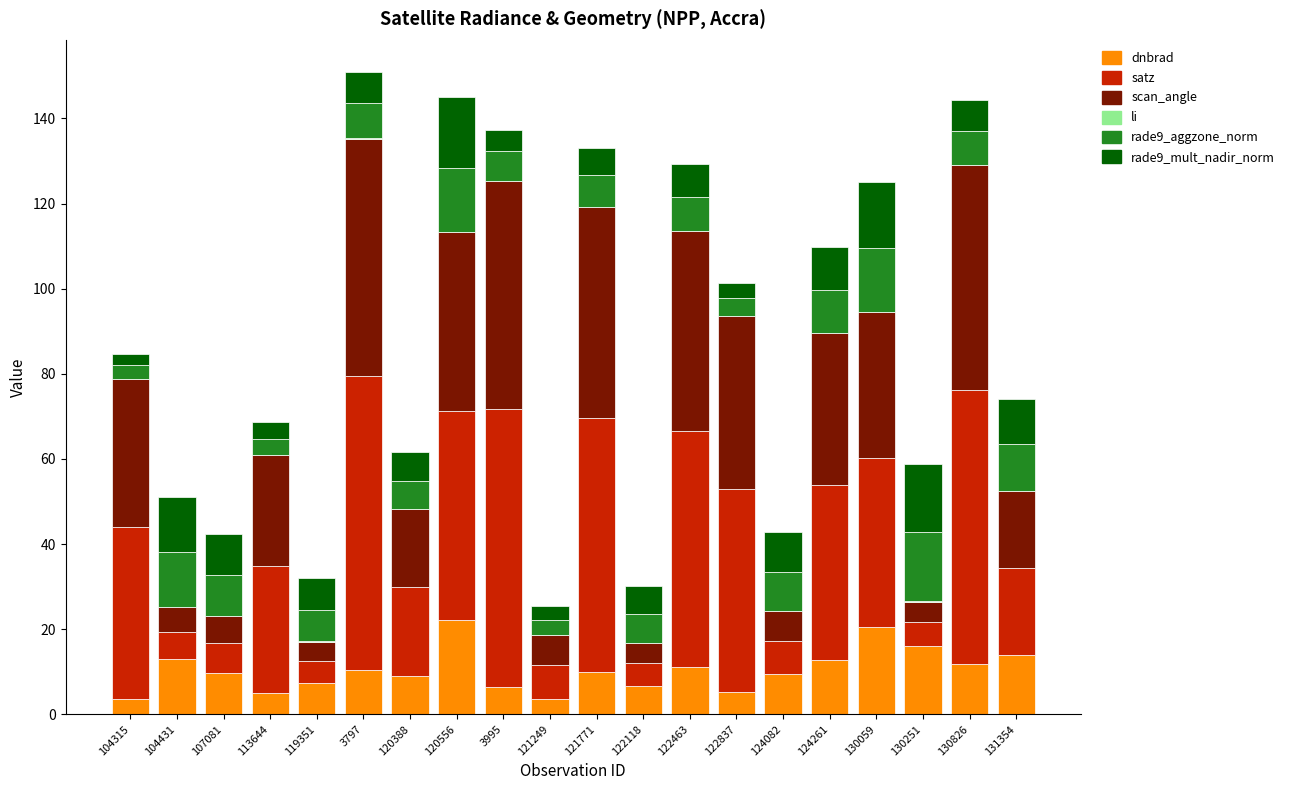

What is the maximum value for dnbrad?

22.2